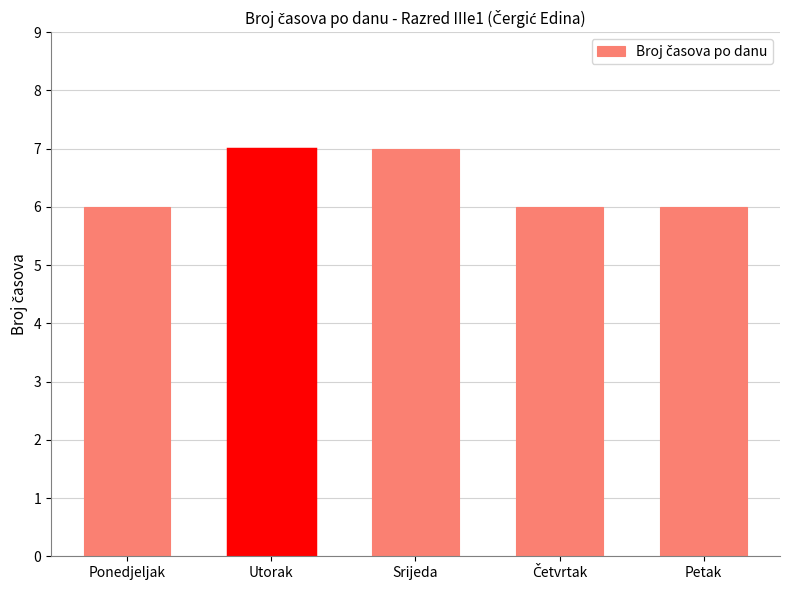

Is it true that the value at Ponedjeljak is 2?

False